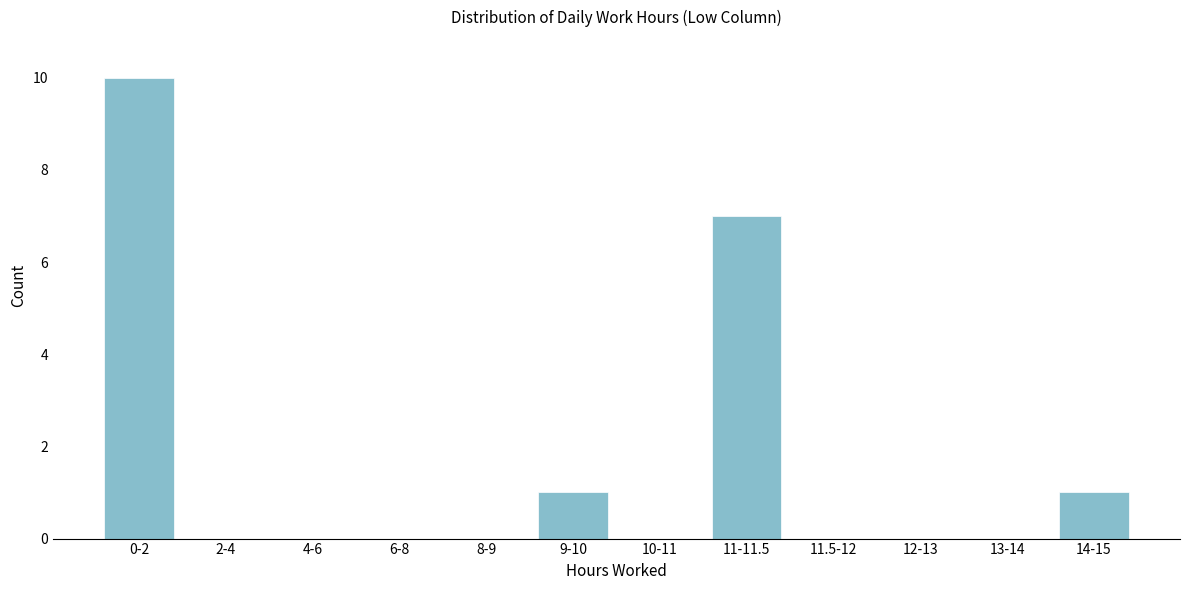

Reading right to left, what are all the values shown in this chart?

14-15=1	13-14=0	12-13=0	11.5-12=0	11-11.5=7	10-11=0	9-10=1	8-9=0	6-8=0	4-6=0	2-4=0	0-2=10